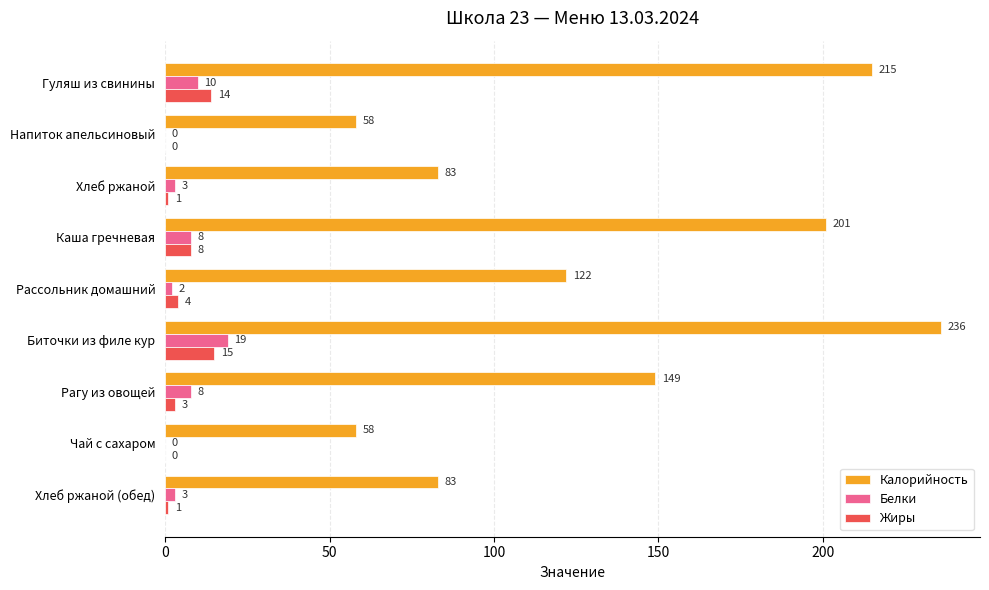

The value of Белки at Гуляш из свинины is 10. True or false?

True